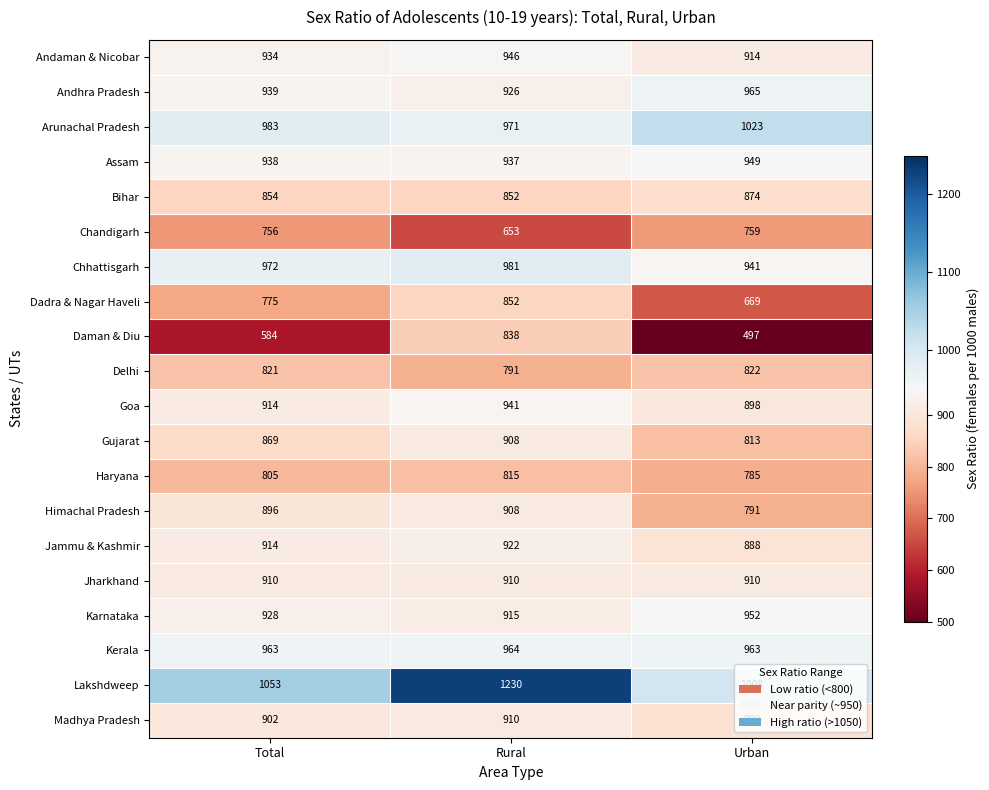

At Urban, list the series in order from largest to smallest.

Arunachal Pradesh, Lakshdweep, Andhra Pradesh, Kerala, Karnataka, Assam, Chhattisgarh, Andaman & Nicobar, Jharkhand, Goa, Jammu & Kashmir, Madhya Pradesh, Bihar, Delhi, Gujarat, Himachal Pradesh, Haryana, Chandigarh, Dadra & Nagar Haveli, Daman & Diu